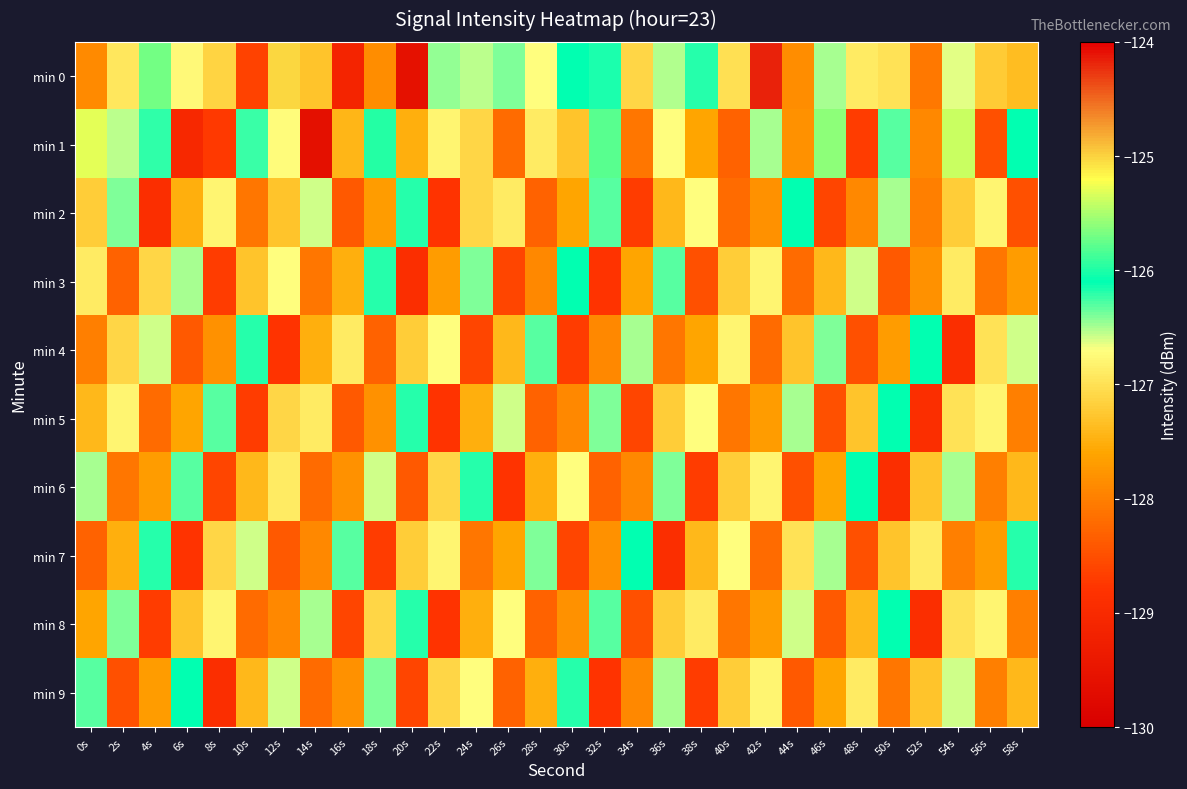

Reading left to right, what are all the values shown in this chart?

min 0: 0s=-127.9	2s=-126.9	4s=-125.7	6s=-126.7	8s=-127.1	10s=-128.6	12s=-125.0	14s=-127.3	16s=-129.1	18s=-127.9	20s=-129.6	22s=-126.4	24s=-126.6	26s=-126.4	28s=-126.7	30s=-126.1	32s=-126.2	34s=-127.1	36s=-126.5	38s=-126.2	40s=-127.0	42s=-124.2	44s=-127.8	46s=-126.5	48s=-126.9	50s=-127.0	52s=-128.1	54s=-126.6	56s=-127.2	58s=-127.4
min 1: 0s=-125.3	2s=-126.5	4s=-126.2	6s=-129.0	8s=-128.7	10s=-126.2	12s=-126.7	14s=-129.6	16s=-127.4	18s=-126.0	20s=-127.5	22s=-126.8	24s=-127.1	26s=-128.2	28s=-126.9	30s=-127.3	32s=-125.8	34s=-128.1	36s=-126.7	38s=-127.6	40s=-128.3	42s=-126.5	44s=-127.8	46s=-125.6	48s=-128.7	50s=-126.3	52s=-127.9	54s=-125.4	56s=-128.5	58s=-126.1
min 2: 0s=-127.2	2s=-126.4	4s=-128.9	6s=-127.5	8s=-126.8	10s=-128.1	12s=-127.3	14s=-126.6	16s=-128.4	18s=-127.7	20s=-126.2	22s=-128.8	24s=-127.1	26s=-126.9	28s=-128.3	30s=-127.6	32s=-126.3	34s=-128.7	36s=-127.4	38s=-126.7	40s=-128.2	42s=-127.8	44s=-126.1	46s=-128.6	48s=-127.9	50s=-126.5	52s=-128.0	54s=-127.2	56s=-126.8	58s=-128.5
min 3: 0s=-126.9	2s=-128.3	4s=-127.1	6s=-126.5	8s=-128.7	10s=-127.3	12s=-126.7	14s=-128.1	16s=-127.5	18s=-126.2	20s=-128.9	22s=-127.7	24s=-126.4	26s=-128.6	28s=-127.9	30s=-126.1	32s=-128.8	34s=-127.6	36s=-126.3	38s=-128.5	40s=-127.2	42s=-126.8	44s=-128.2	46s=-127.4	48s=-126.6	50s=-128.4	52s=-127.8	54s=-126.9	56s=-128.1	58s=-127.7
min 4: 0s=-128.0	2s=-127.1	4s=-126.6	6s=-128.4	8s=-127.8	10s=-126.2	12s=-128.8	14s=-127.5	16s=-126.9	18s=-128.3	20s=-127.2	22s=-126.7	24s=-128.6	26s=-127.4	28s=-126.3	30s=-128.7	32s=-127.9	34s=-126.5	36s=-128.1	38s=-127.6	40s=-126.8	42s=-128.2	44s=-127.3	46s=-126.4	48s=-128.5	50s=-127.7	52s=-126.1	54s=-128.9	56s=-127.0	58s=-126.6
min 5: 0s=-127.4	2s=-126.8	4s=-128.2	6s=-127.6	8s=-126.3	10s=-128.7	12s=-127.1	14s=-126.9	16s=-128.4	18s=-127.8	20s=-126.2	22s=-128.8	24s=-127.5	26s=-126.6	28s=-128.3	30s=-127.9	32s=-126.4	34s=-128.6	36s=-127.2	38s=-126.7	40s=-128.1	42s=-127.7	44s=-126.5	46s=-128.5	48s=-127.3	50s=-126.1	52s=-128.9	54s=-127.0	56s=-126.8	58s=-128.0
min 6: 0s=-126.5	2s=-128.1	4s=-127.7	6s=-126.3	8s=-128.6	10s=-127.4	12s=-126.9	14s=-128.2	16s=-127.8	18s=-126.6	20s=-128.4	22s=-127.1	24s=-126.2	26s=-128.8	28s=-127.5	30s=-126.7	32s=-128.3	34s=-127.9	36s=-126.4	38s=-128.7	40s=-127.2	42s=-126.8	44s=-128.5	46s=-127.6	48s=-126.1	50s=-128.9	52s=-127.3	54s=-126.5	56s=-128.0	58s=-127.4
min 7: 0s=-128.3	2s=-127.5	4s=-126.2	6s=-128.8	8s=-127.1	10s=-126.6	12s=-128.4	14s=-127.9	16s=-126.3	18s=-128.7	20s=-127.2	22s=-126.8	24s=-128.1	26s=-127.6	28s=-126.4	30s=-128.6	32s=-127.8	34s=-126.1	36s=-128.9	38s=-127.4	40s=-126.7	42s=-128.2	44s=-127.0	46s=-126.5	48s=-128.5	50s=-127.3	52s=-126.9	54s=-128.0	56s=-127.7	58s=-126.2
min 8: 0s=-127.6	2s=-126.4	4s=-128.7	6s=-127.3	8s=-126.8	10s=-128.2	12s=-127.9	14s=-126.5	16s=-128.6	18s=-127.1	20s=-126.2	22s=-128.8	24s=-127.5	26s=-126.7	28s=-128.3	30s=-127.8	32s=-126.3	34s=-128.5	36s=-127.2	38s=-126.9	40s=-128.1	42s=-127.7	44s=-126.6	46s=-128.4	48s=-127.4	50s=-126.1	52s=-128.9	54s=-127.0	56s=-126.8	58s=-128.0
min 9: 0s=-126.3	2s=-128.5	4s=-127.7	6s=-126.1	8s=-128.9	10s=-127.4	12s=-126.6	14s=-128.2	16s=-127.8	18s=-126.4	20s=-128.6	22s=-127.1	24s=-126.7	26s=-128.3	28s=-127.5	30s=-126.2	32s=-128.8	34s=-127.9	36s=-126.5	38s=-128.7	40s=-127.2	42s=-126.8	44s=-128.4	46s=-127.6	48s=-126.9	50s=-128.1	52s=-127.3	54s=-126.6	56s=-128.0	58s=-127.4